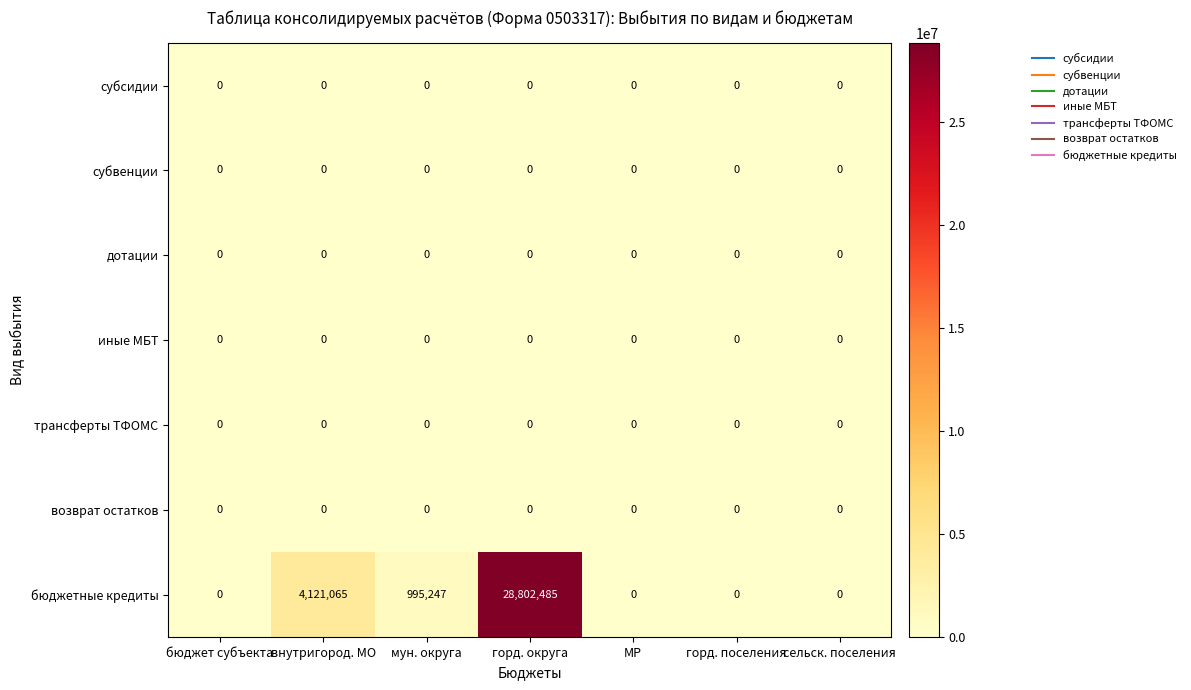

What is the difference between the highest and lowest values at мун. округа?

995247